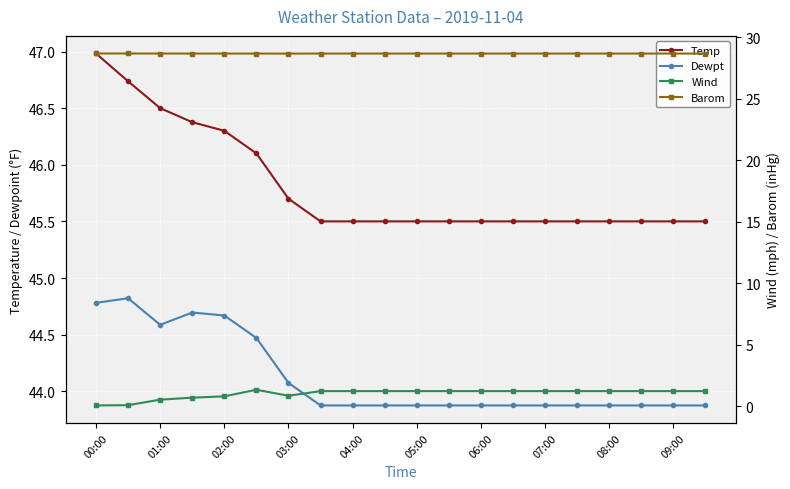

Rank the series at 05:00 from lowest to highest value.

Wind, Barom, Dewpt, Temp